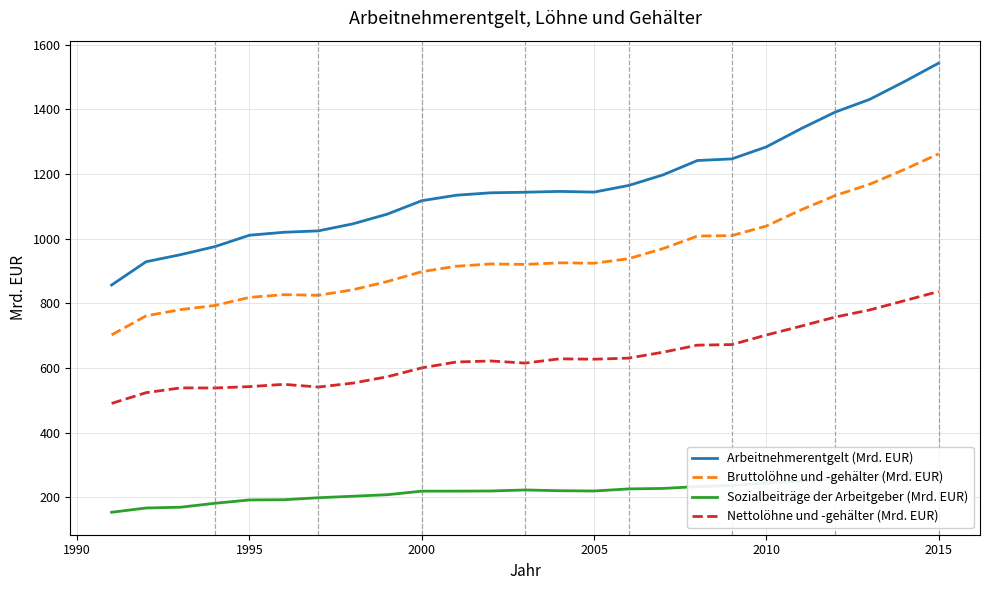

True or false: Arbeitnehmerentgelt (Mrd. EUR) has a value of 715.2 at 2015.

False